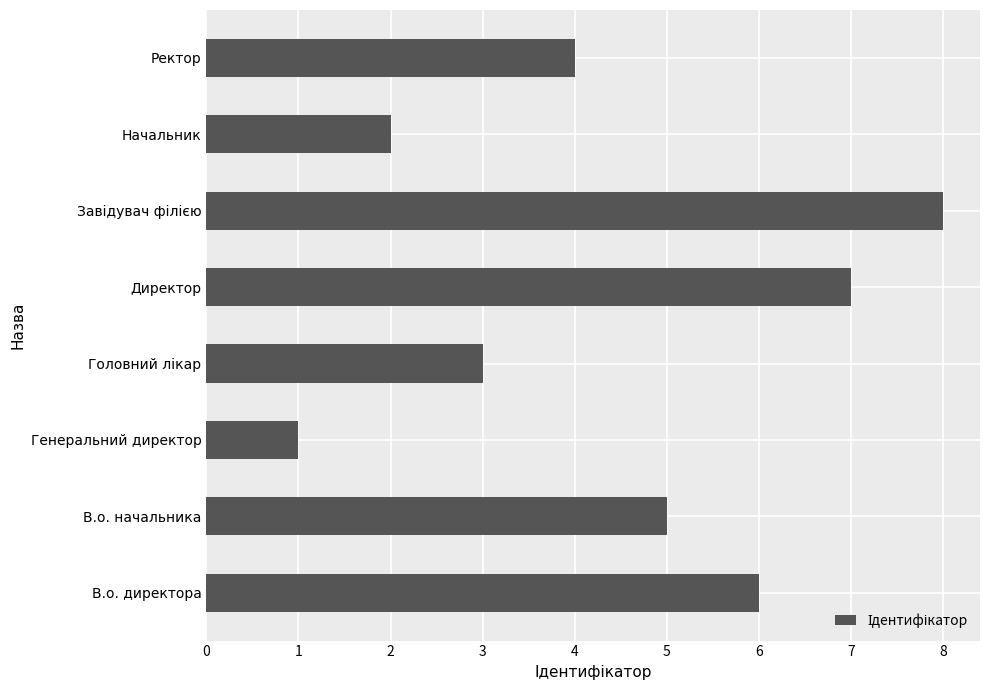

What is the sum of all values?

36